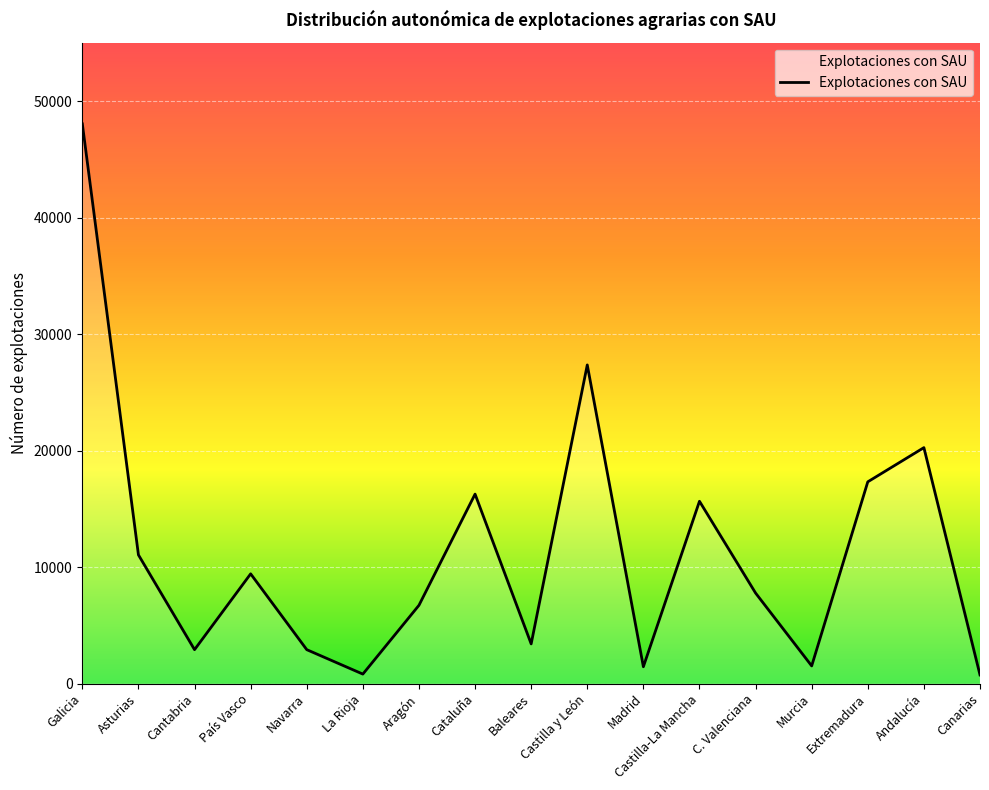

What is the difference between the values at Aragón and Galicia?

41320